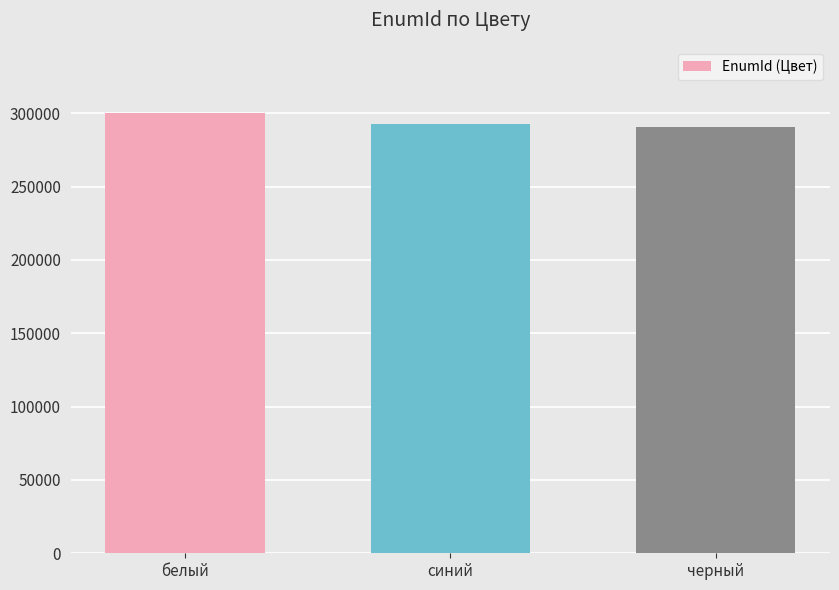

The chart shows a value of 292531 at синий. True or false?

True